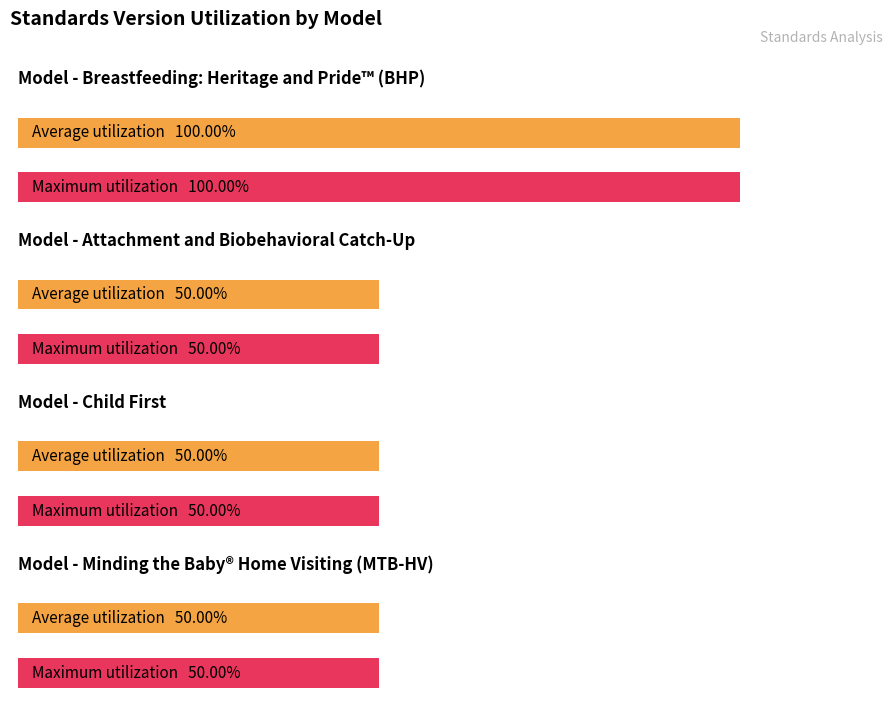

What is the ratio of the value at Breastfeeding: Heritage and Pride™ (BHP) to the value at Attachment and Biobehavioral Catch-Up?

2.0